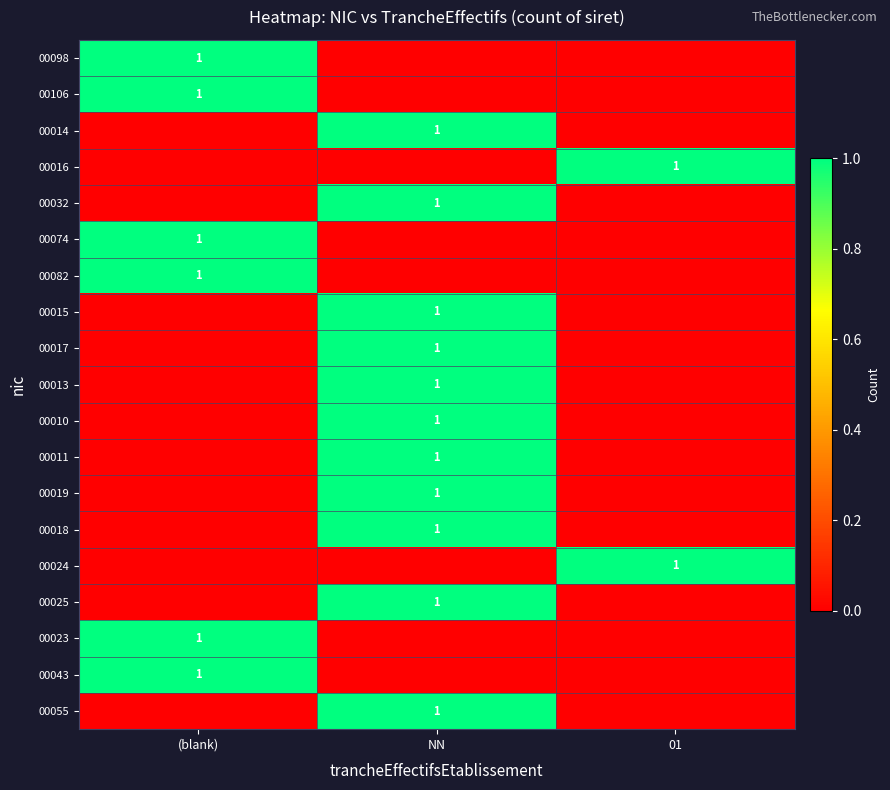

True or false: 00032 has a value of 1 at NN.

True